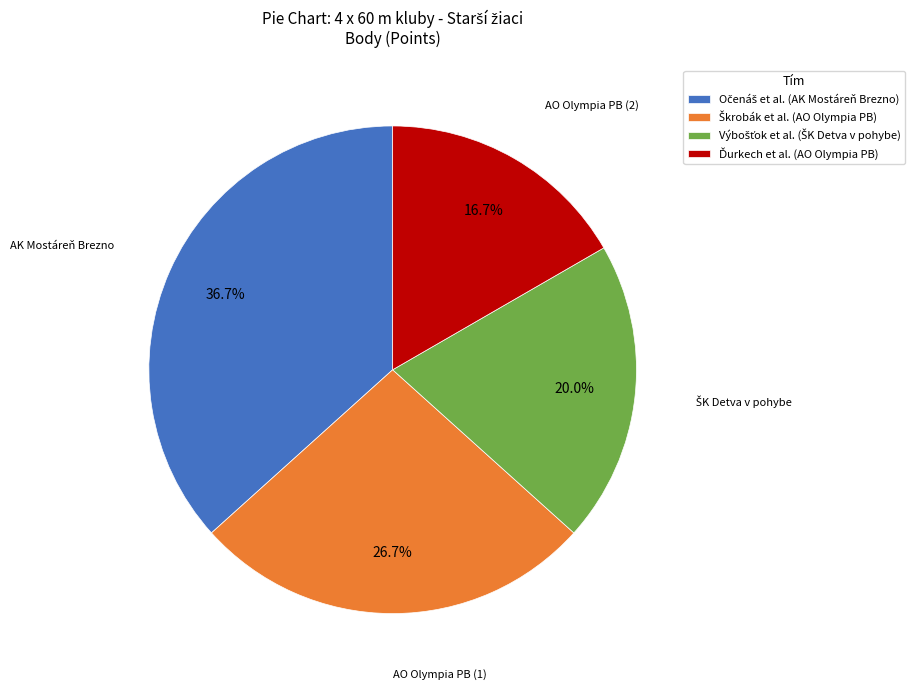

Is there any slice that represents more than half of the pie?

No